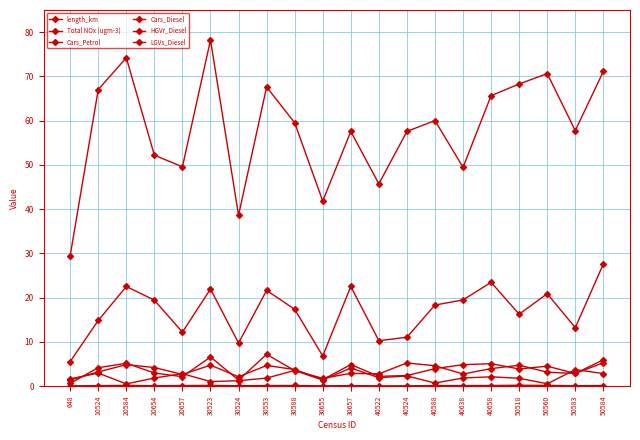

At which category is the sum across all series the highest?

50584